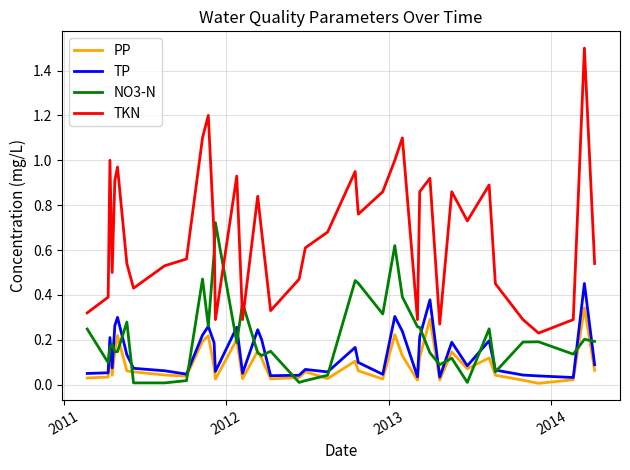

True or false: PP has more than 1 interior local peaks.

True